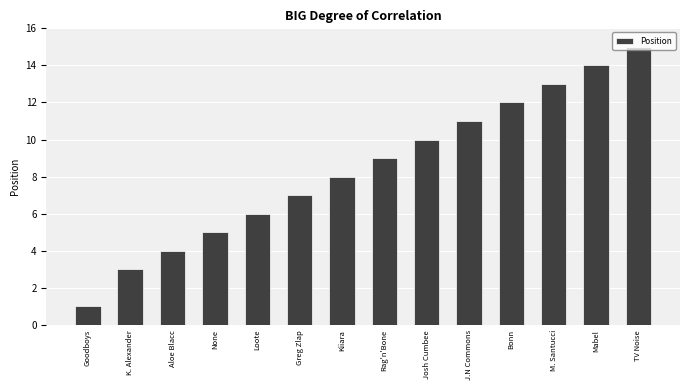

What is the average value?

8